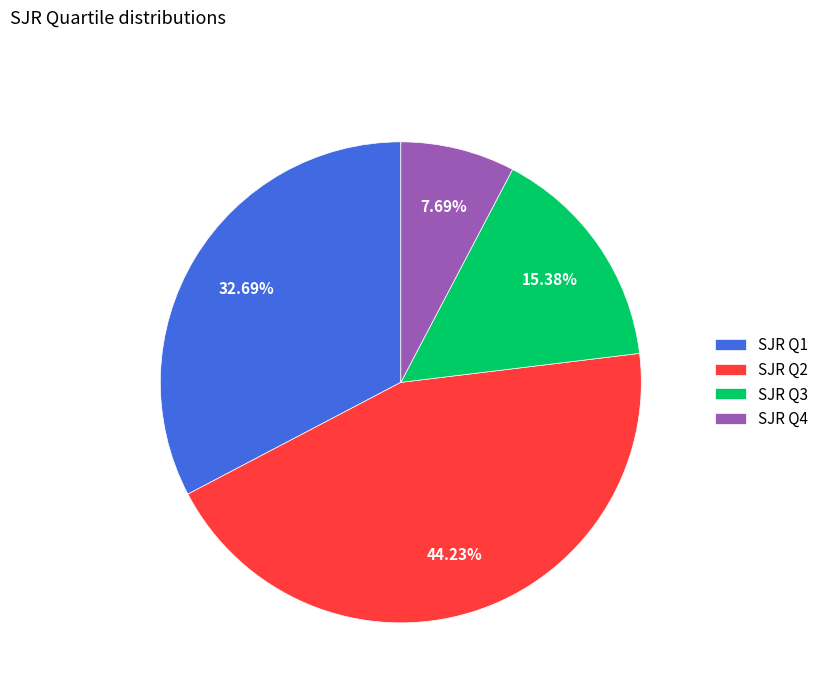

Which slice is the largest?

SJR Q2